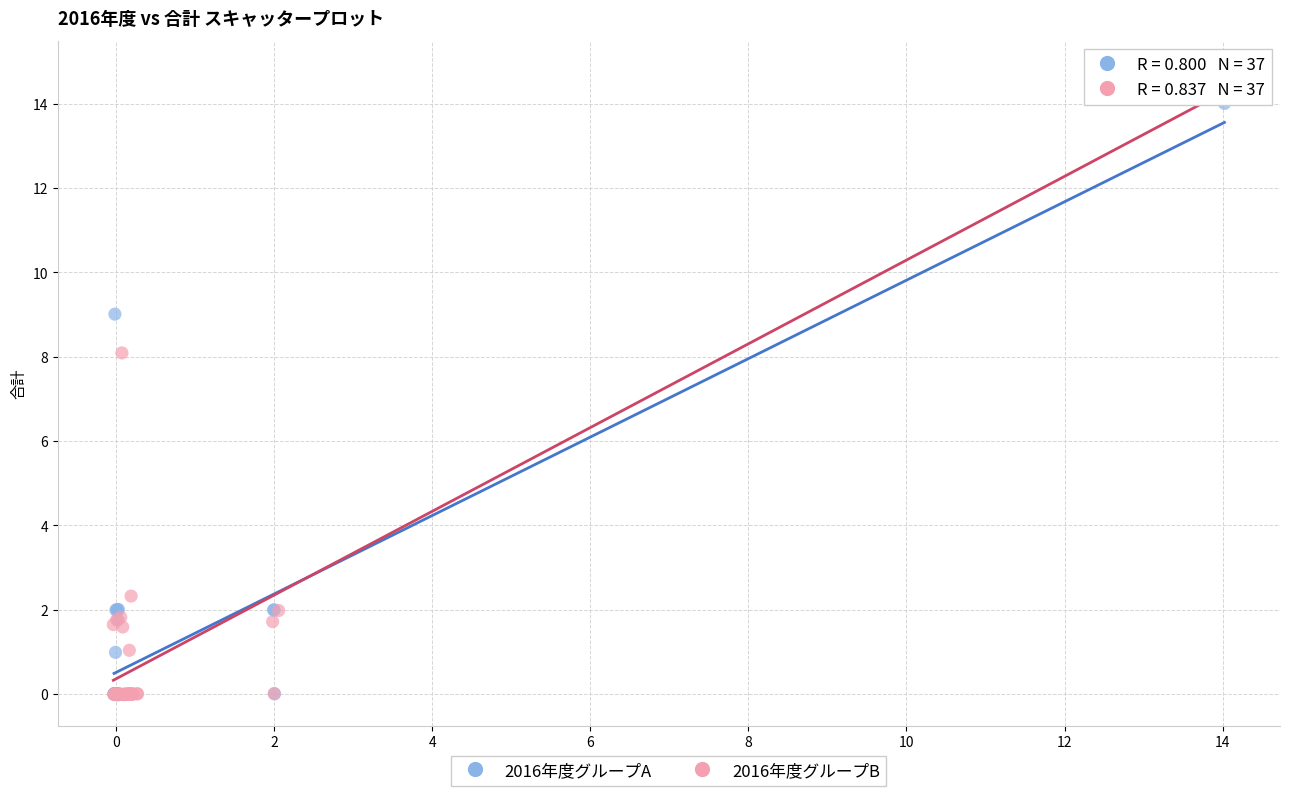

Which series has the largest Y range (max minus min)?

2016年度グループB